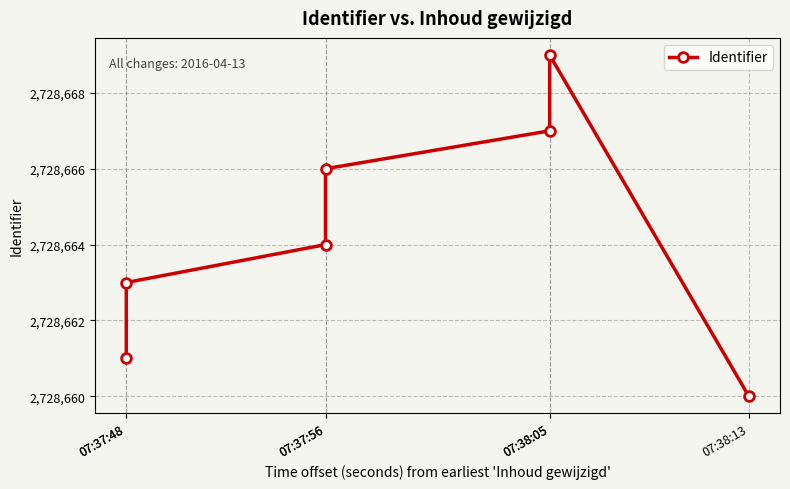

Reading left to right, extract all data points from this chart.

2728661	2728663	2728664	2728666	2728667	2728669	2728660